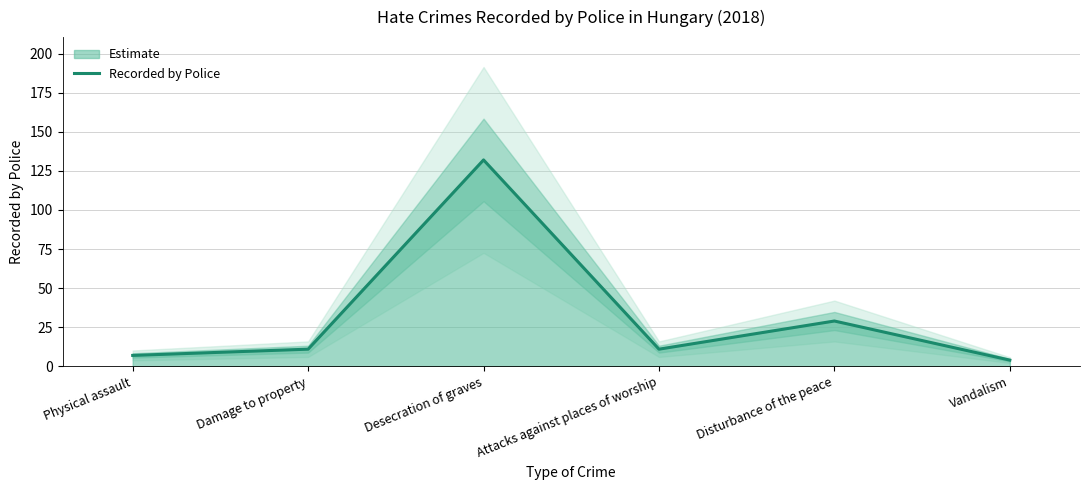

What is the value of the 1st point from the left?

7